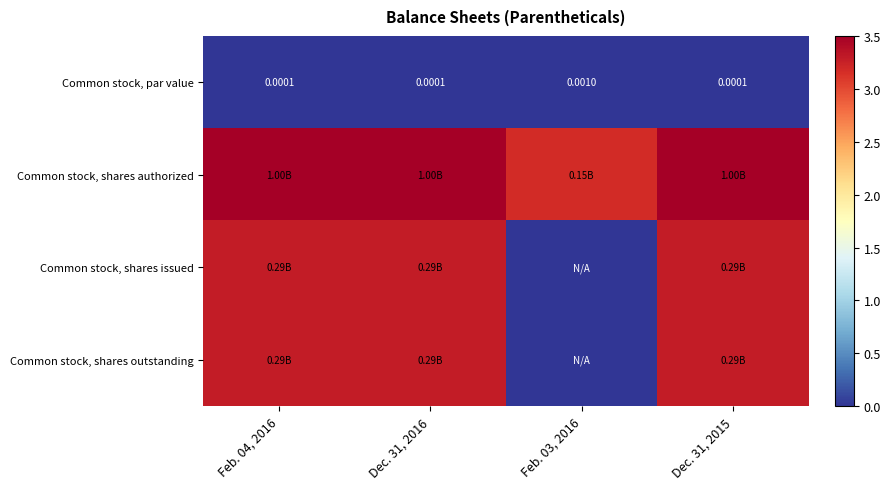

The Common stock, shares authorized series shows 4.3 at Feb. 03, 2016. True or false?

False